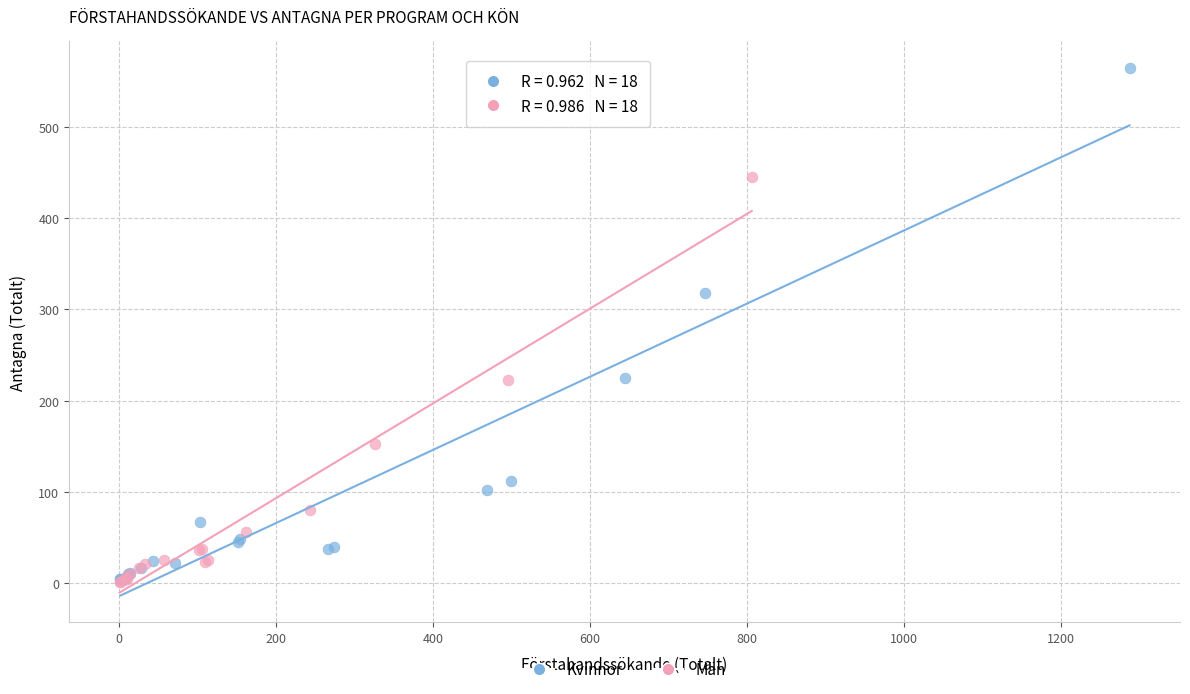

Which series reaches the maximum Y coordinate?

Kvinnor